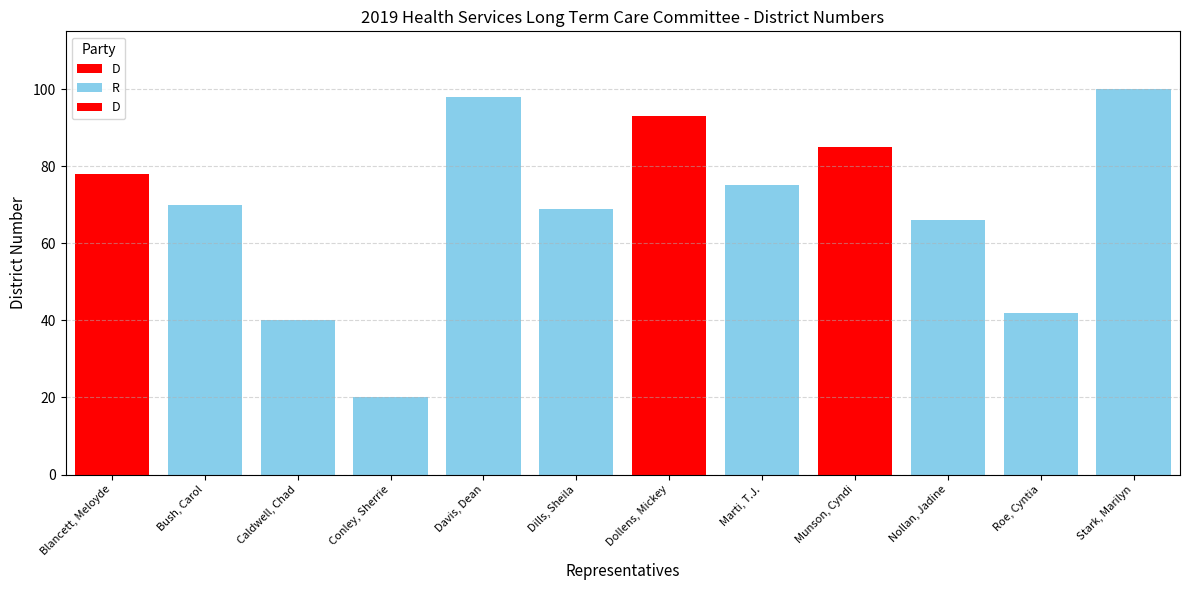

Between Roe, Cyntia and Blancett, Meloyde, which is larger?

Blancett, Meloyde